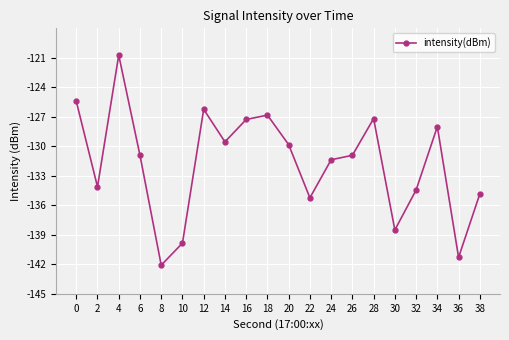

True or false: there are more than 1 points higher than both neighbors.

True